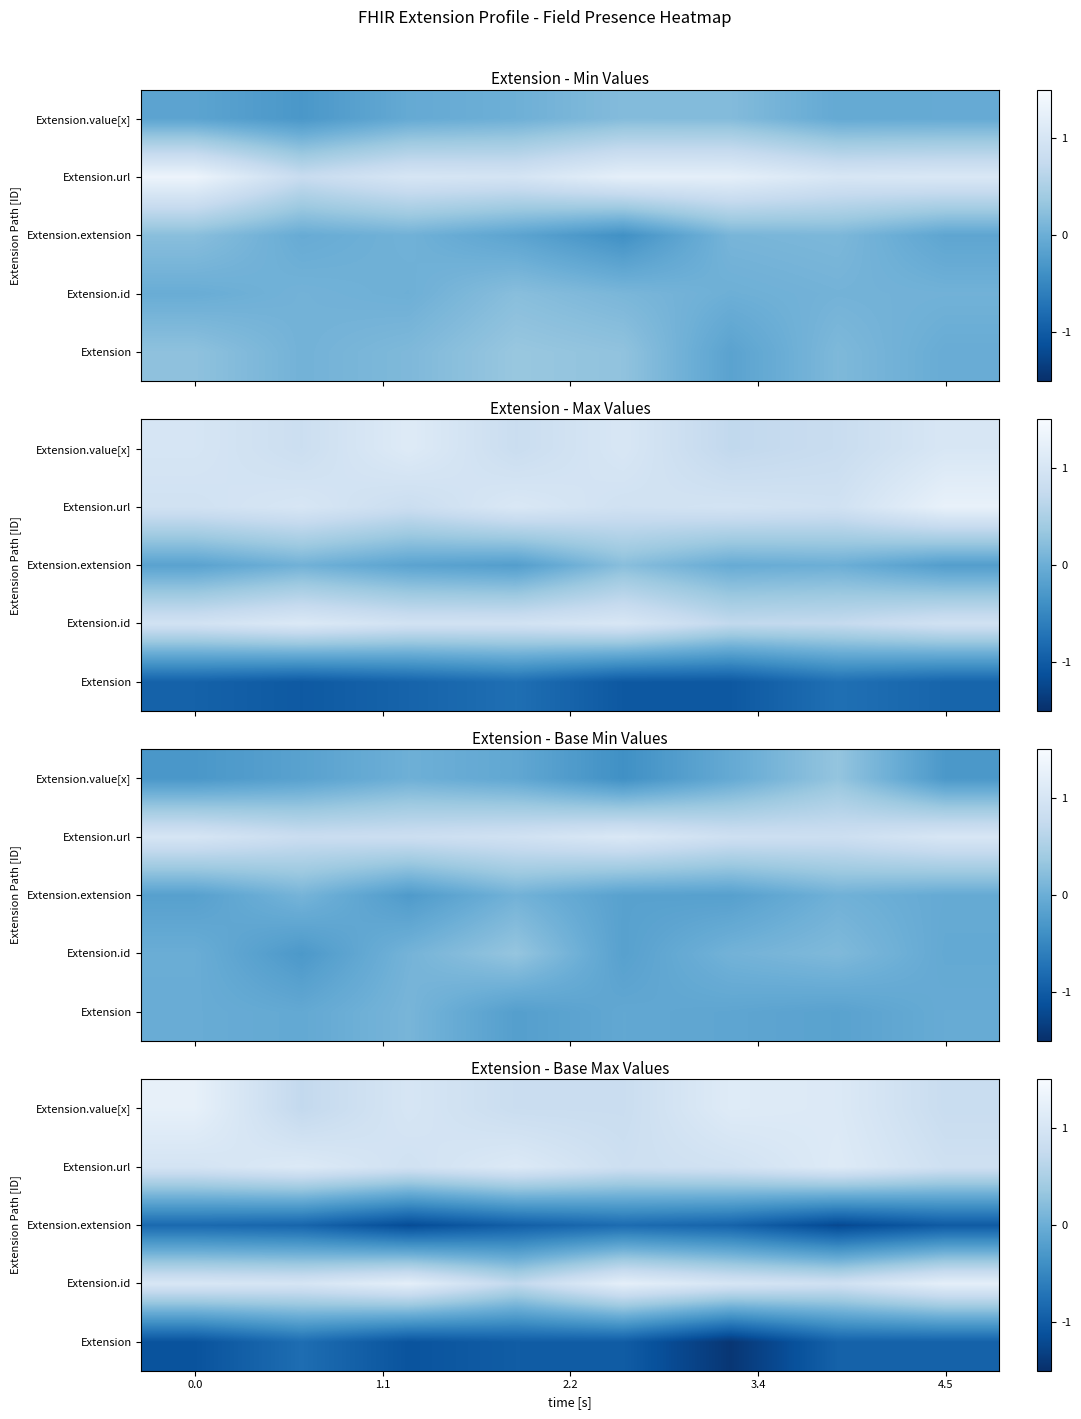

At how many categories does at least one series exceed 0?

8